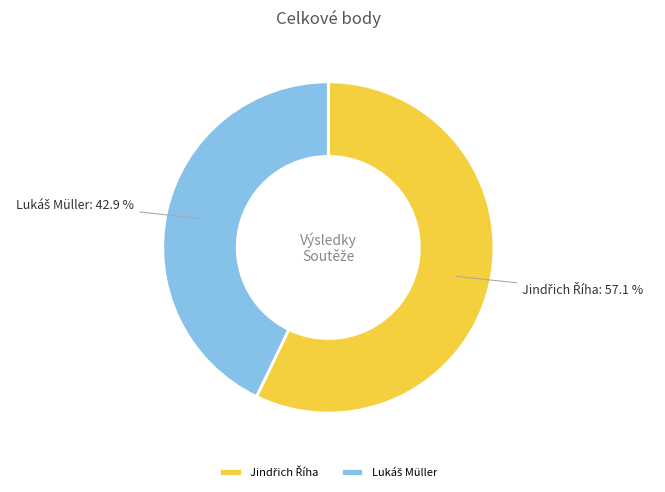

Does any single category account for the majority?

Yes